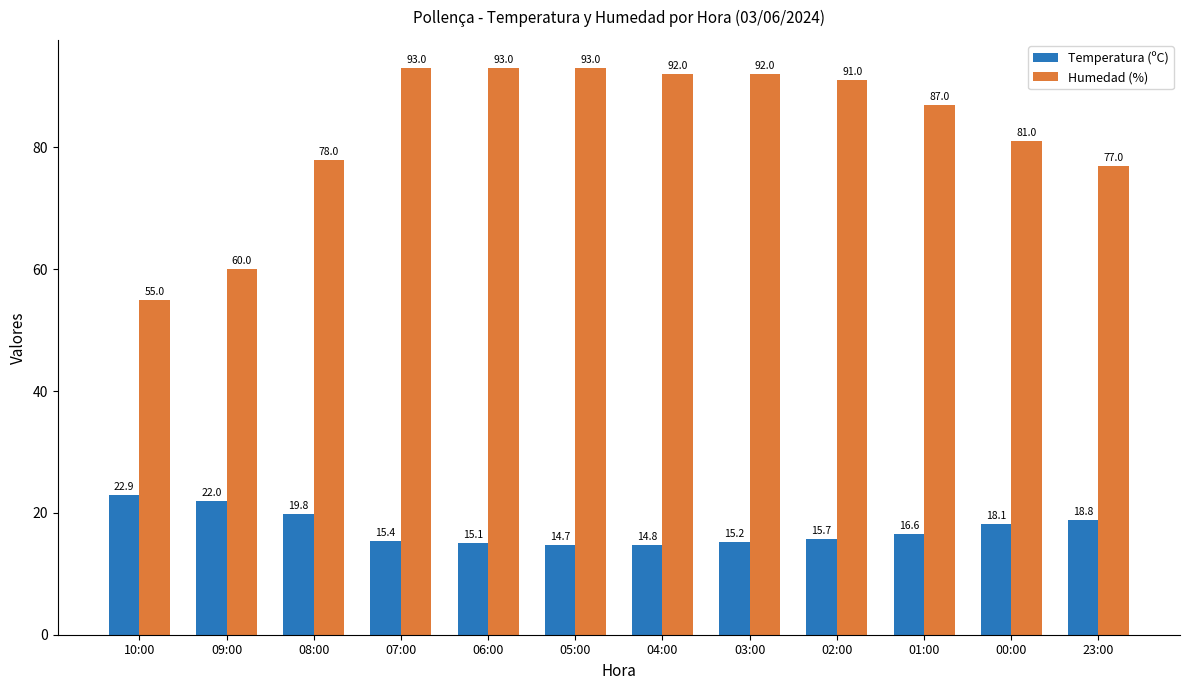

What is the label of the 10th bar from the right?

08:00